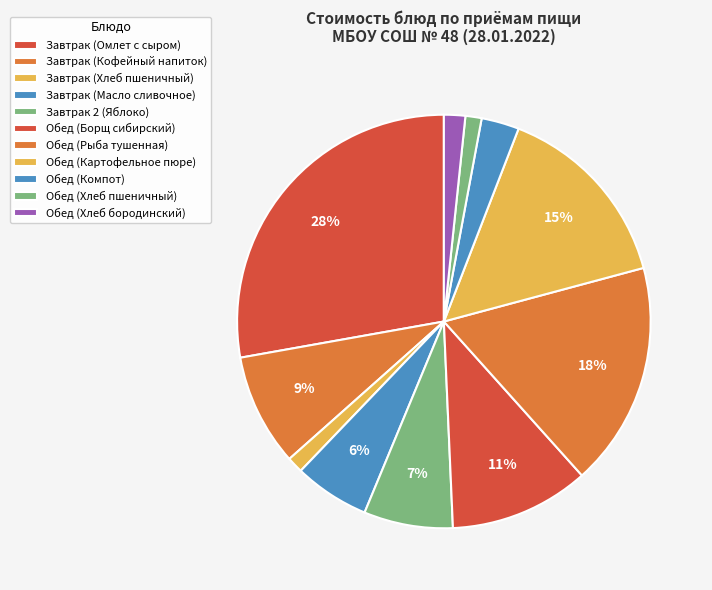

Combined, what portion of the pie is Завтрак (Хлеб пшеничный) and Обед (Рыба тушенная)?

18.8%